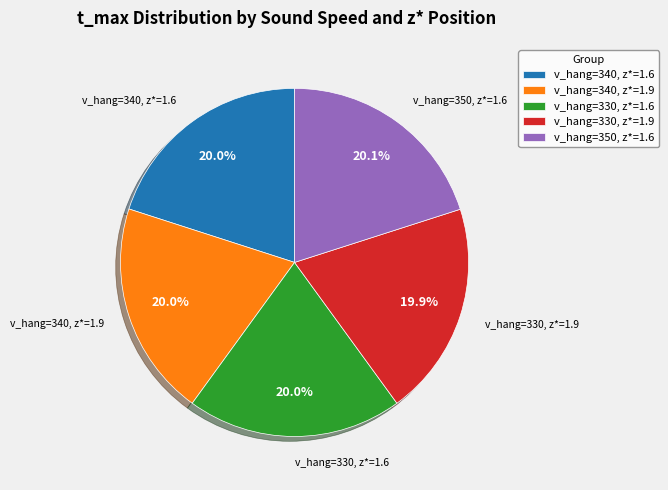

What is the ratio of the value at v_hang=330, z*=1.9 to the value at v_hang=350, z*=1.6?

1.0